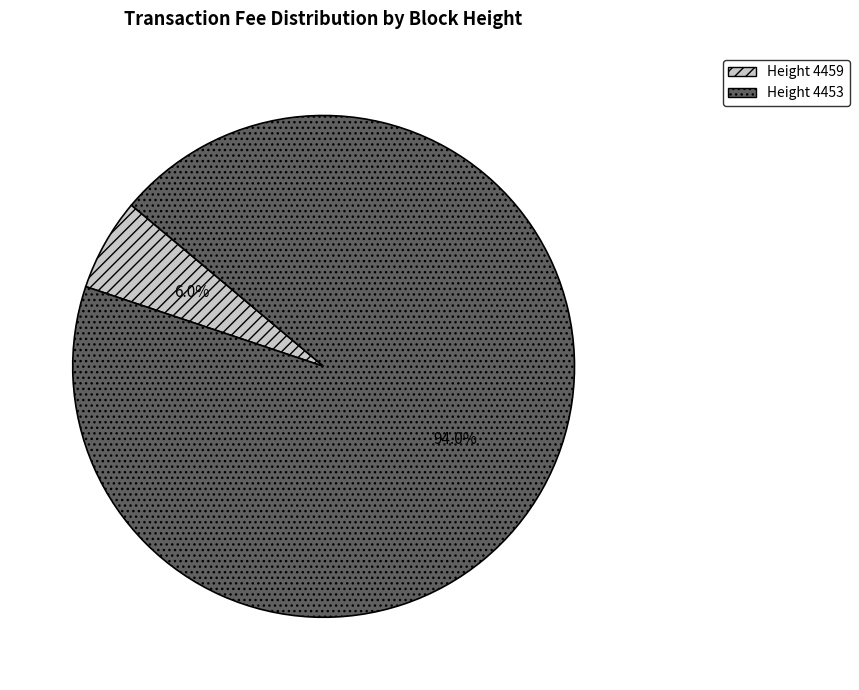

Is there any slice that represents more than half of the pie?

Yes